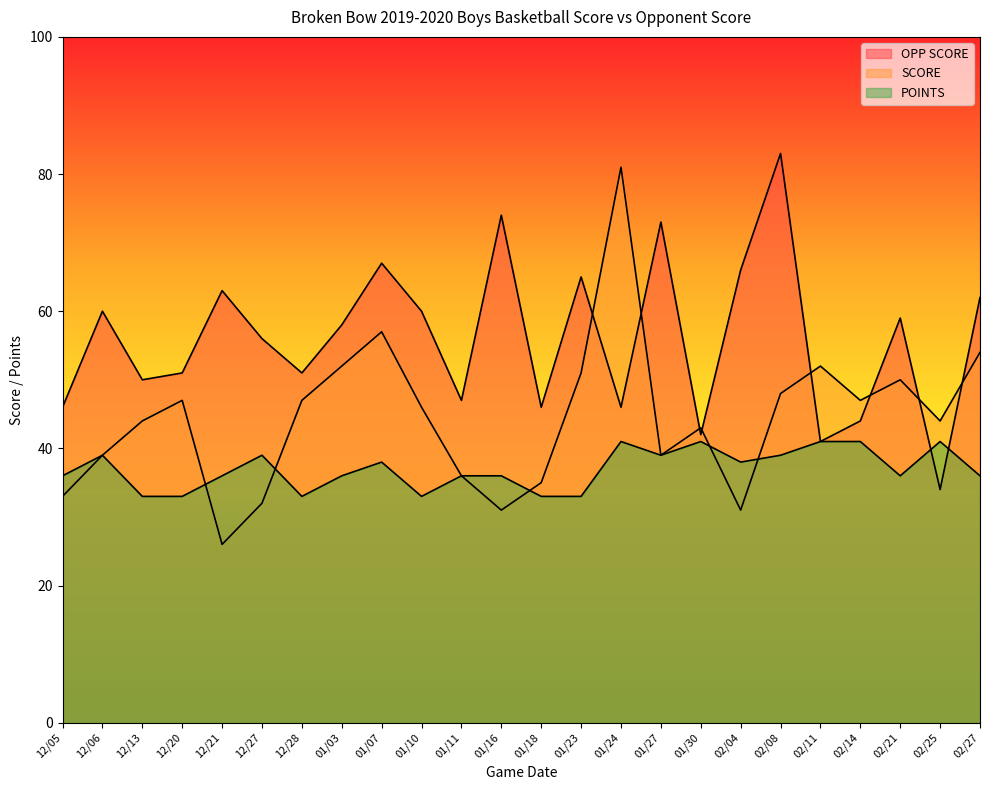

The POINTS series shows 18 at 02/27. True or false?

False